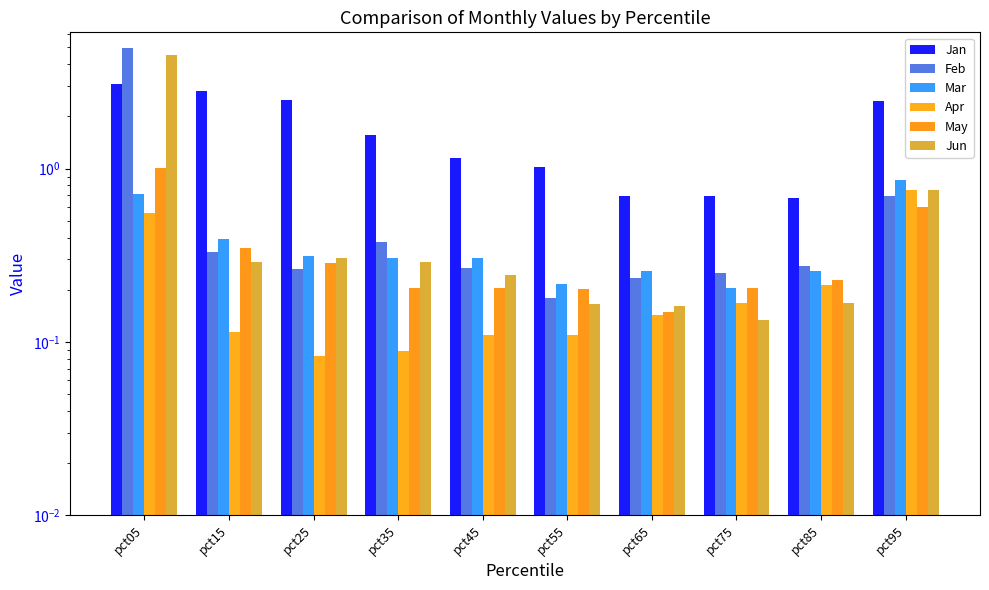

Reading left to right, transcribe all the data shown in this chart.

Jan: 3.1	2.8	2.5	1.6	1.1	1.0	0.7	0.7	0.7	2.5
Feb: 5.0	0.3	0.3	0.4	0.3	0.2	0.2	0.3	0.3	0.7
Mar: 0.7	0.4	0.3	0.3	0.3	0.2	0.3	0.2	0.3	0.9
Apr: 0.6	0.1	0.1	0.1	0.1	0.1	0.1	0.2	0.2	0.8
May: 1.0	0.3	0.3	0.2	0.2	0.2	0.1	0.2	0.2	0.6
Jun: 4.5	0.3	0.3	0.3	0.2	0.2	0.2	0.1	0.2	0.8